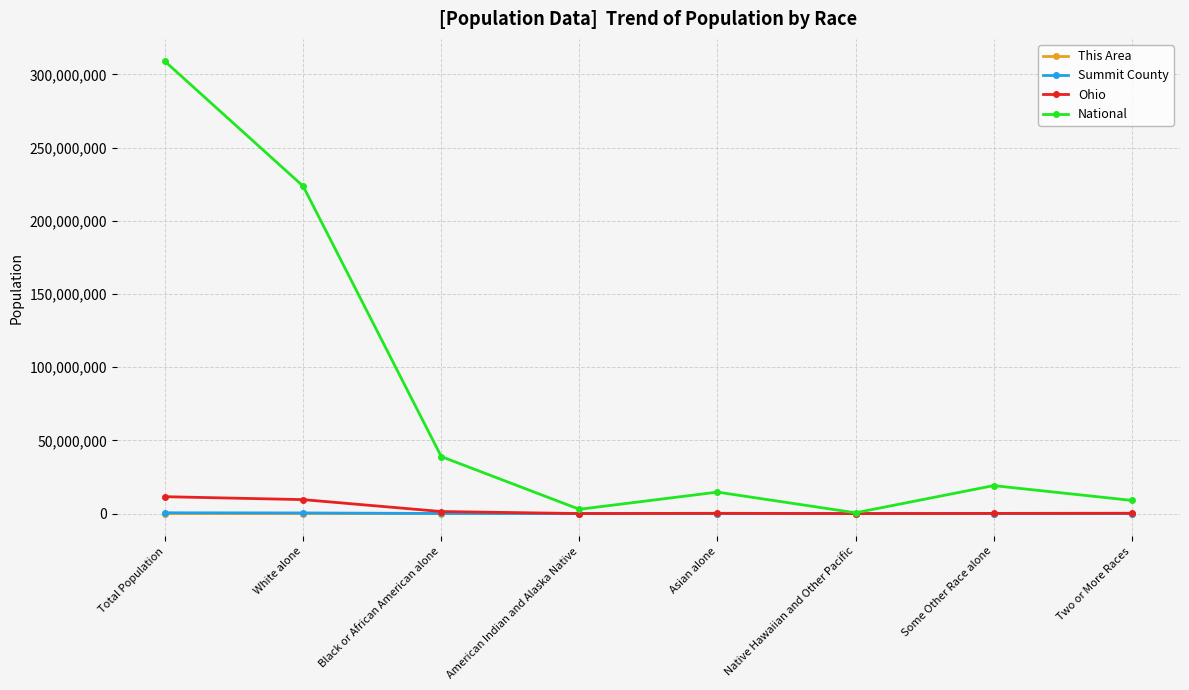

What is the label of the 5th point from the right?

American Indian and Alaska Native